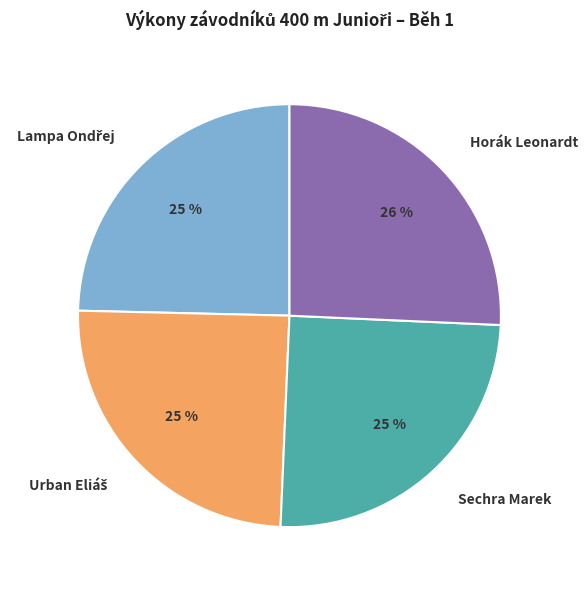

Is there a majority slice in this chart?

No